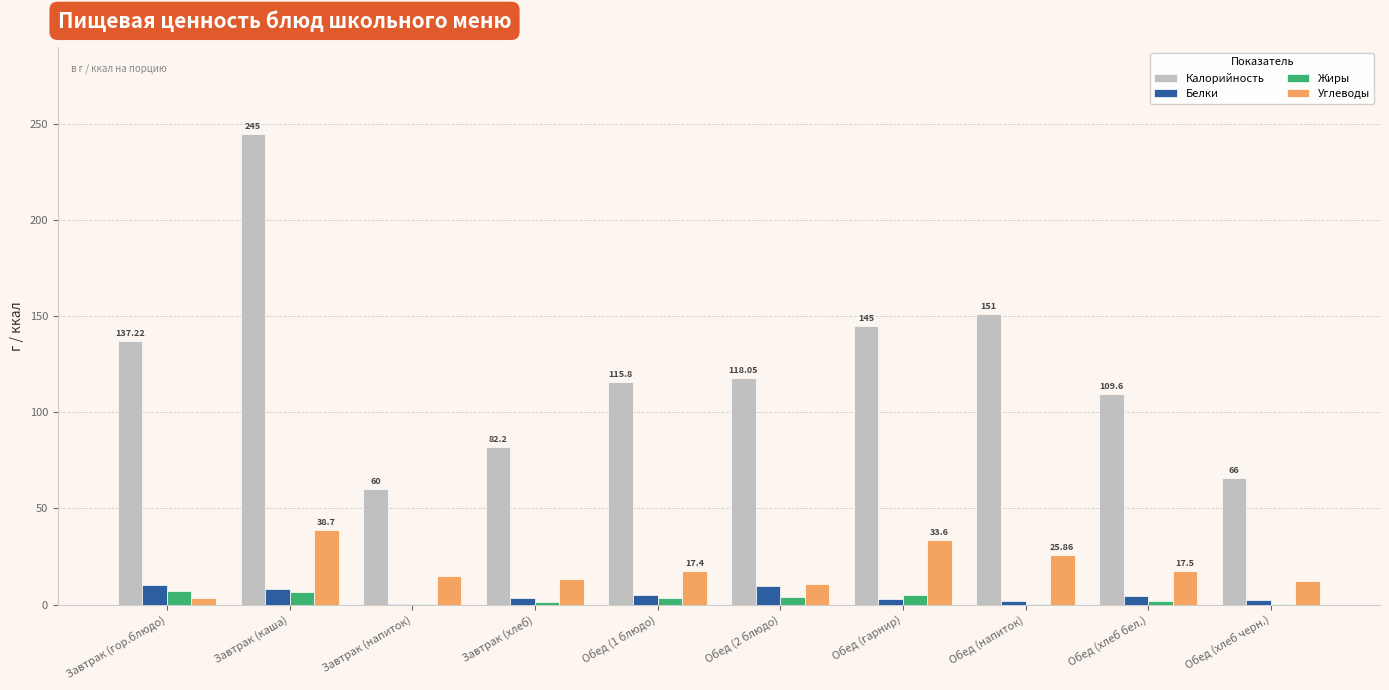

Between Завтрак (хлеб) and Обед (1 блюдо), which series saw the biggest shift?

Калорийность